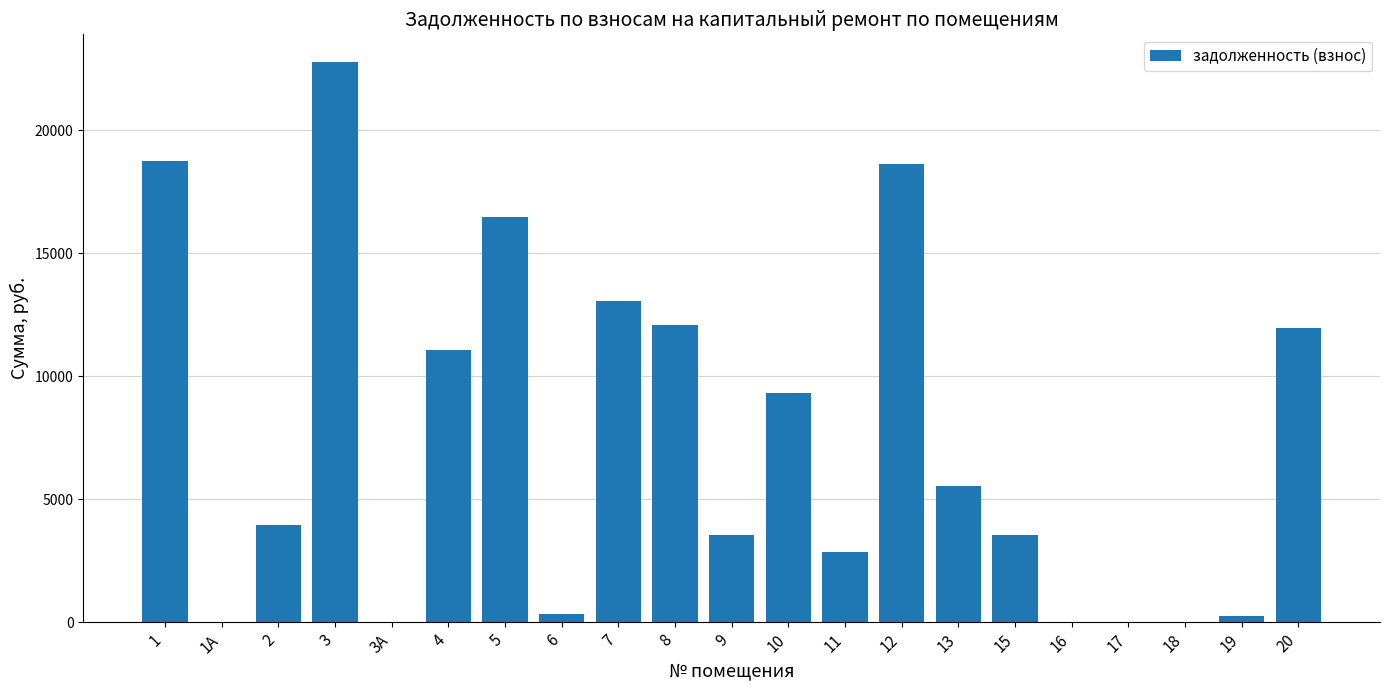

The chart shows a value of 12614.0 at 12. True or false?

False